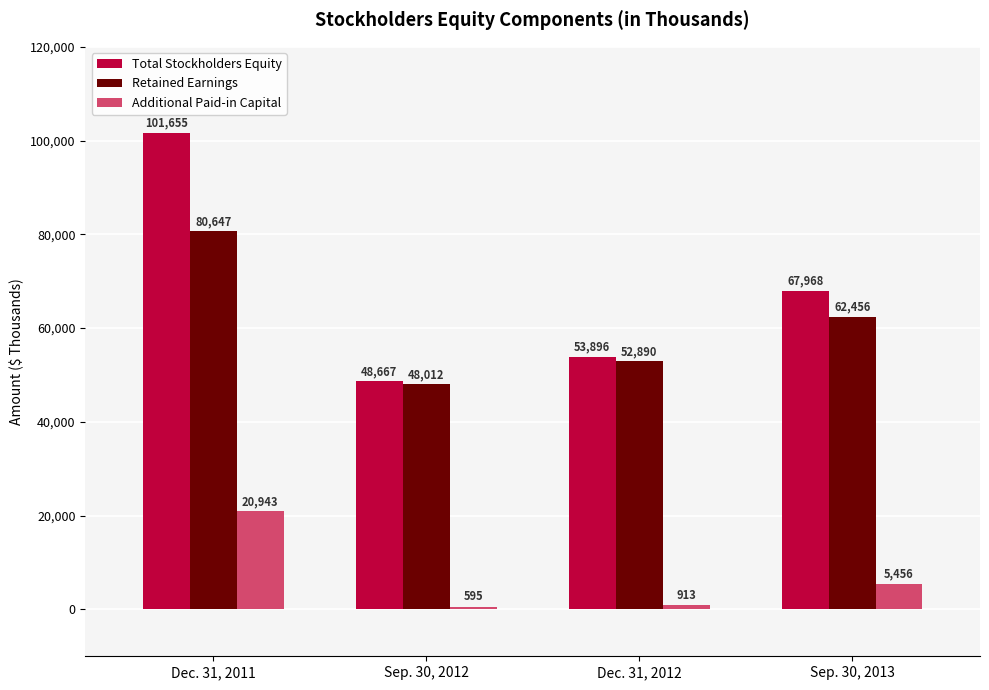

How many groups of bars are there?

4